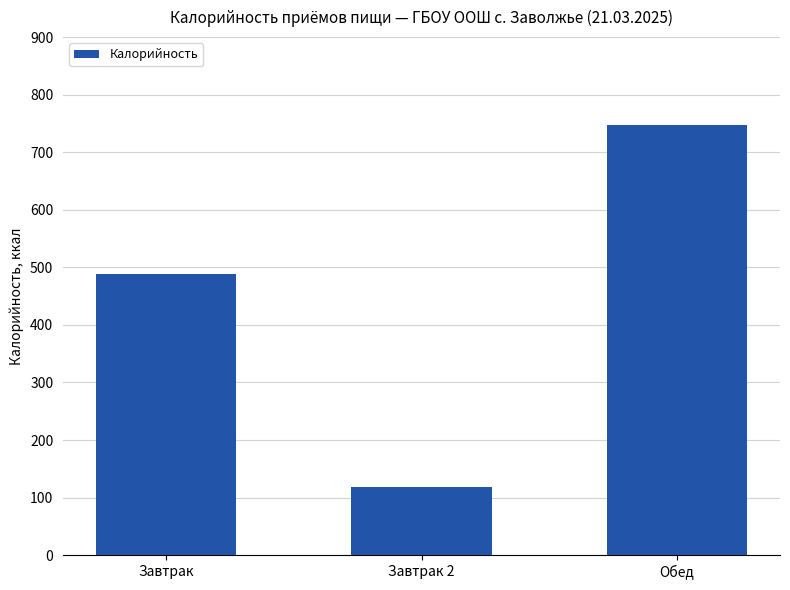

What is the ratio of the value at Обед to the value at Завтрак?

1.5